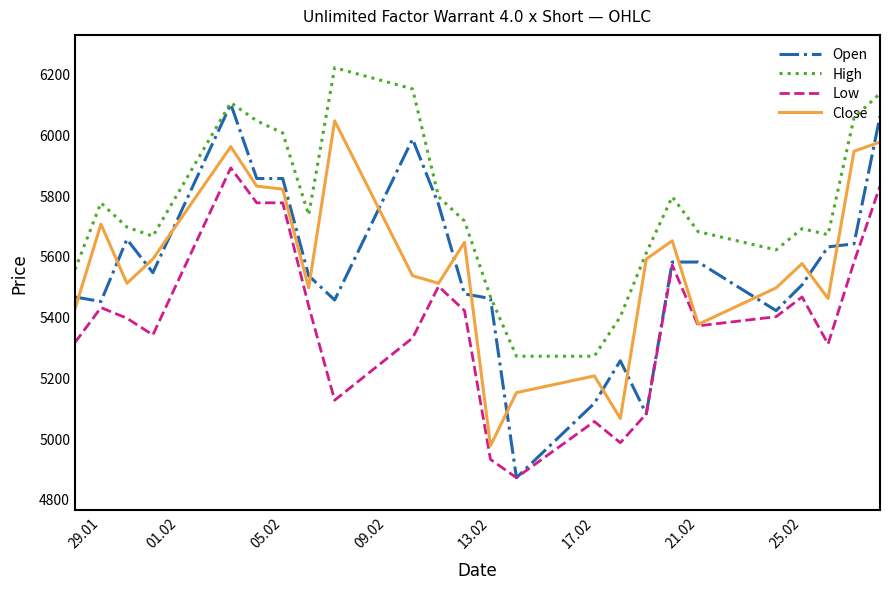

What is the highest value of the High series?

6220